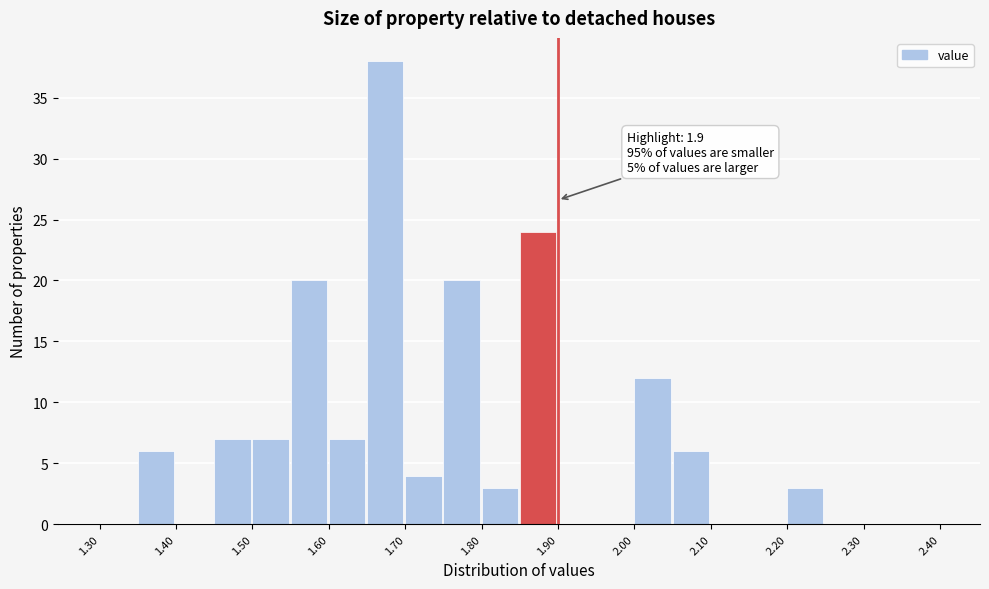

Over which range of the x-axis is the bar tallest?

1.65 to 1.70